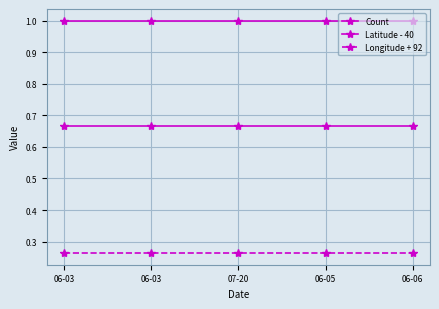

What is the spread (max minus min) of values at 06-05?

0.7